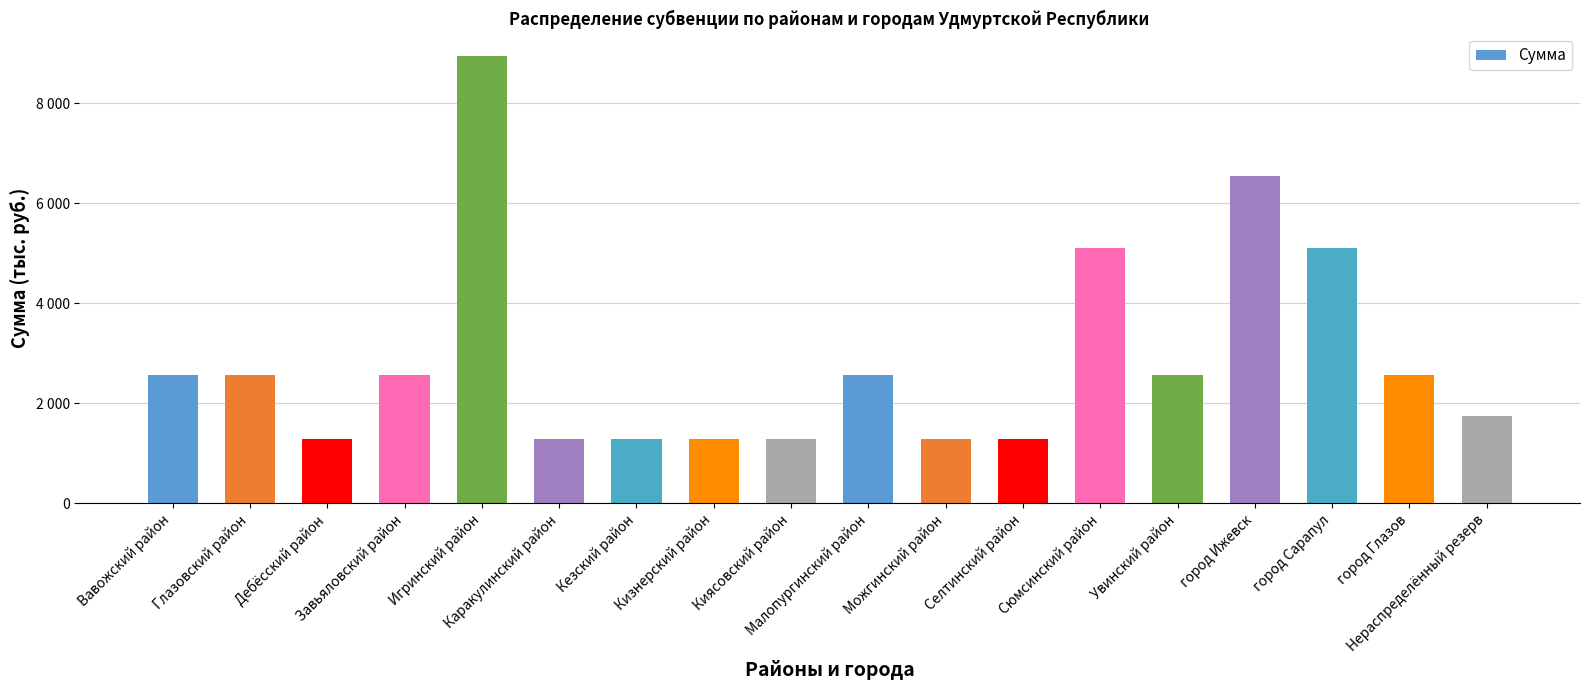

Which label corresponds to the largest value in the chart?

Игринский район